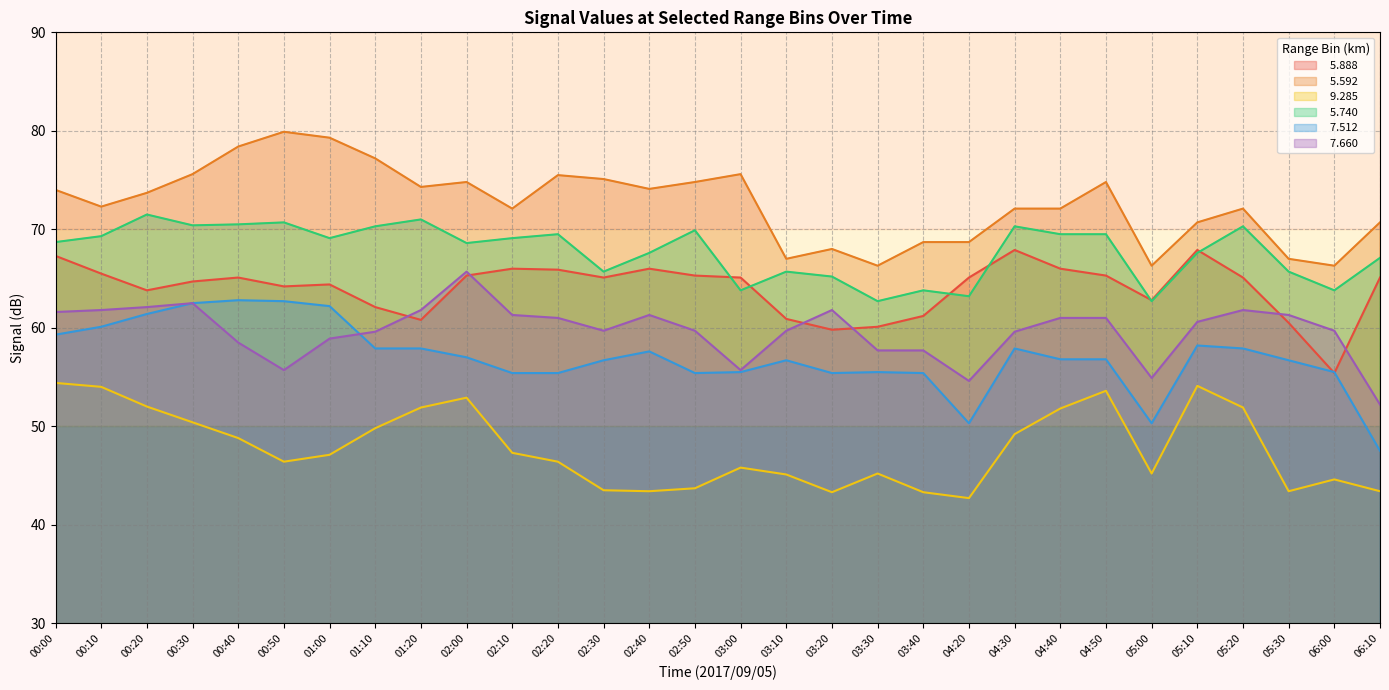

At which category does   5.740 reach its first local peak?

00:20